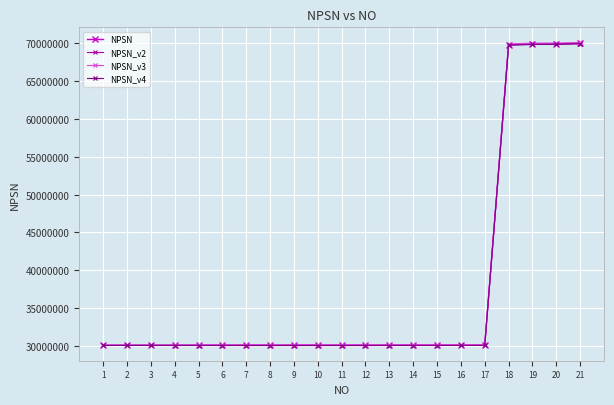

Is the value of NPSN_v2 at 17 greater than the value of NPSN at 19?

No